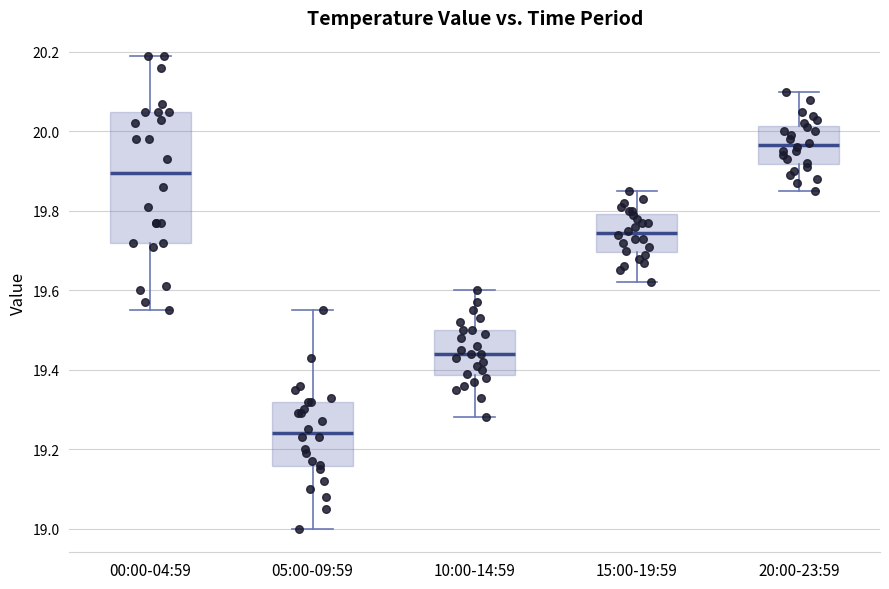

Reading left to right, read every box against the y-axis: the position of its median line, the range the box covers, and the ends of its whiskers. The values are not printed on the chart, so give them approximately, as read against the axis.

00:00-04:59: median 19.90, box 19.72 to 20.06, whiskers 19.56 to 20.20
05:00-09:59: median 19.24, box 19.16 to 19.32, whiskers 19.00 to 19.56
10:00-14:59: median 19.44, box 19.38 to 19.50, whiskers 19.28 to 19.60
15:00-19:59: median 19.74, box 19.70 to 19.80, whiskers 19.62 to 19.86
20:00-23:59: median 19.96, box 19.92 to 20.02, whiskers 19.86 to 20.10